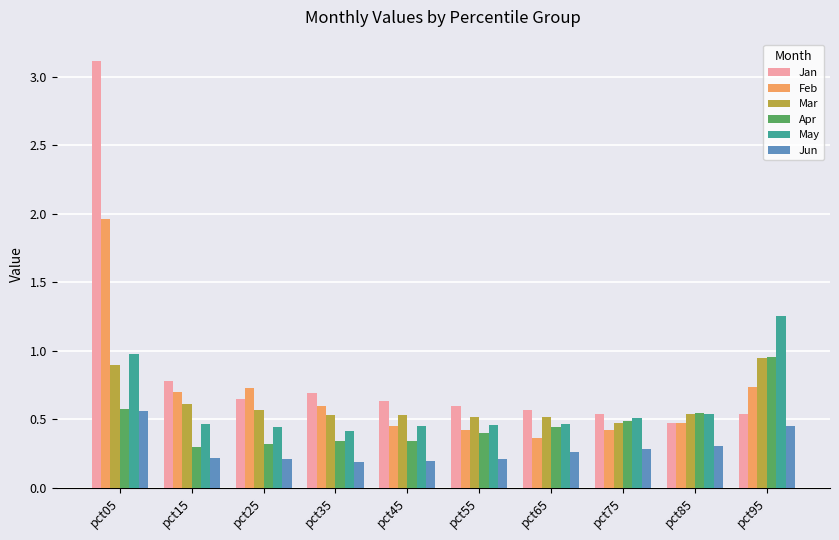

How many bars are there in each group?

6